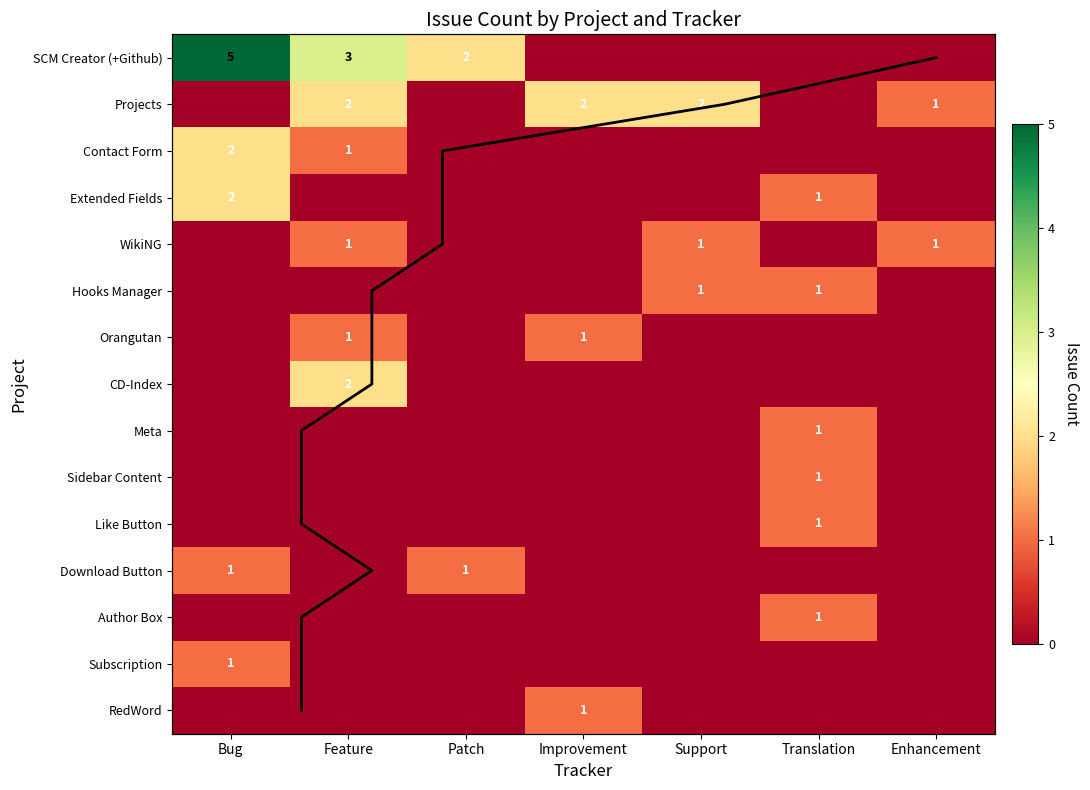

Which series has the largest total across all categories?

SCM Creator (+Github)